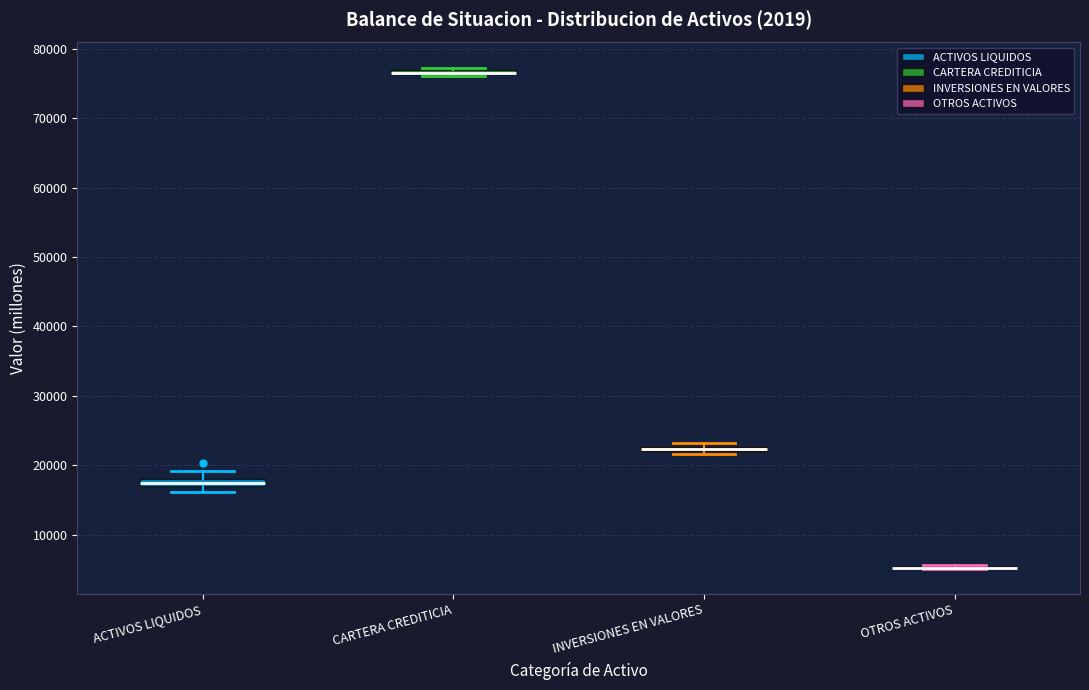

Where is the upper edge of the box for INVERSIONES EN VALORES on the y-axis? The values are not printed on the chart, so give them approximately, as read against the axis.

23000